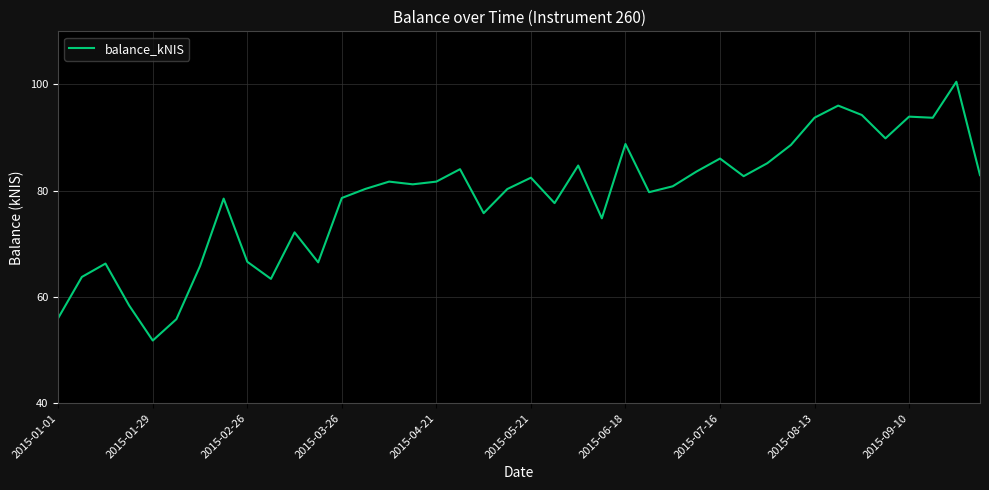

What is the average value?

78.7